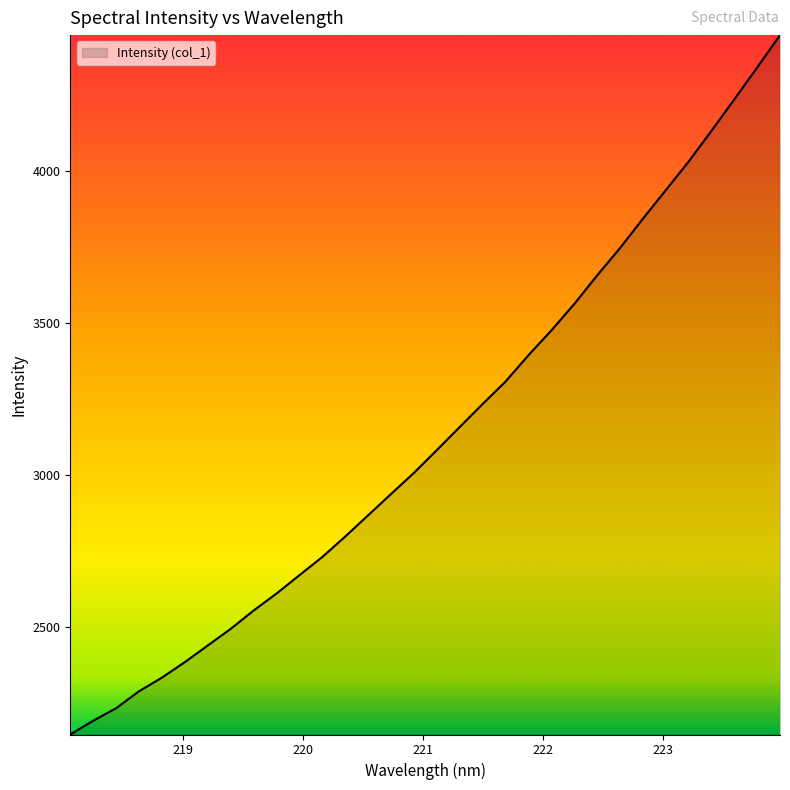

What is the minimum value shown in the chart?

2145.8